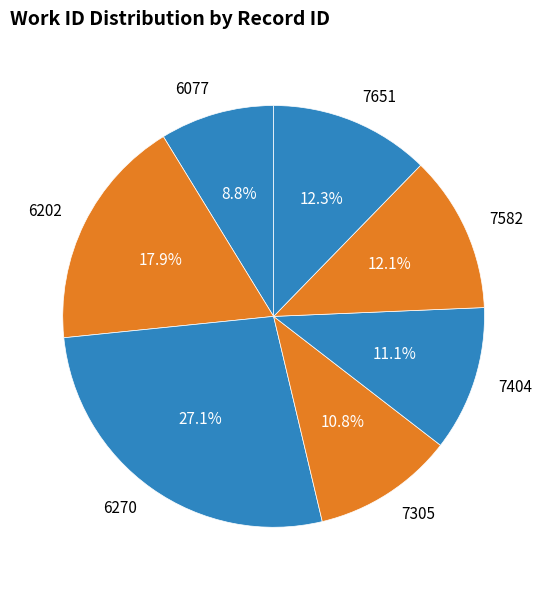

The 7404 slice represents 11% of the pie. True or false?

True